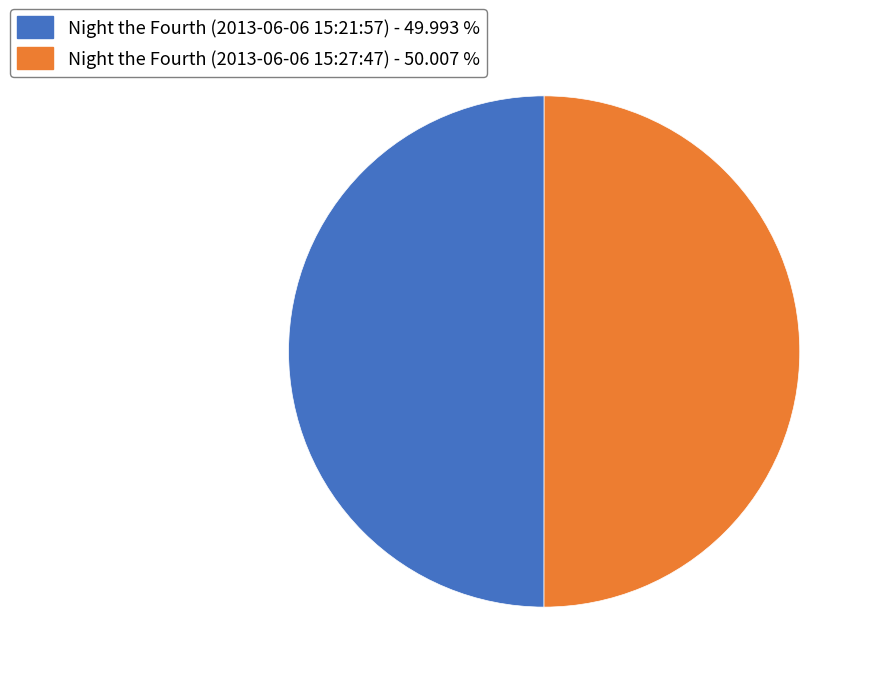

Count the number of slices in the pie.

2